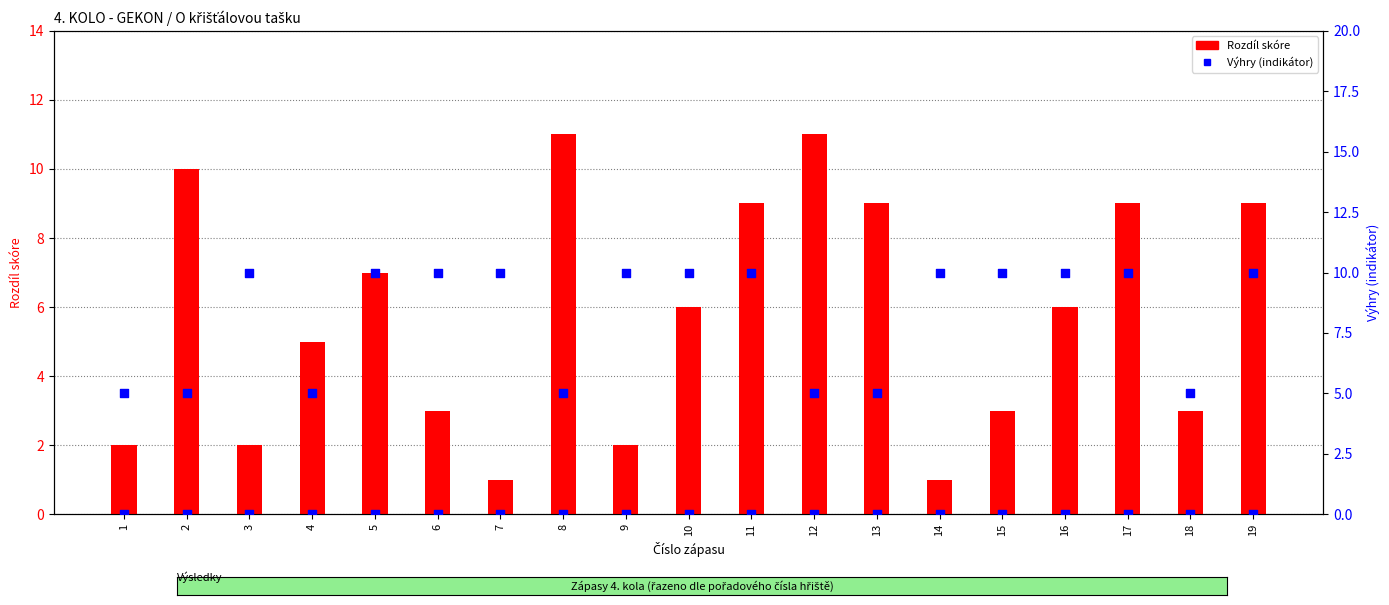

At how many categories does at least one series exceed 1?

19